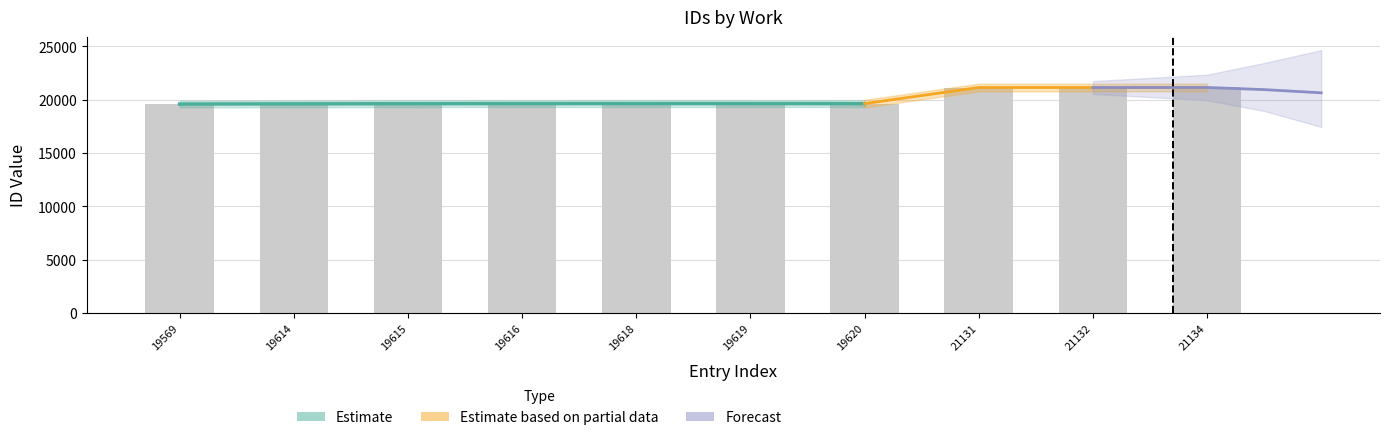

How many data points are less than 19619?

5